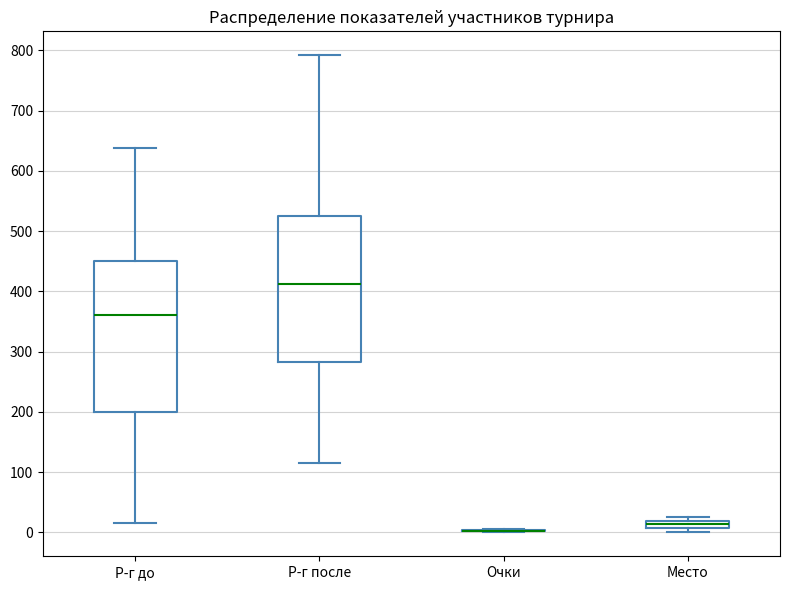

Where does the median line of the box for Р-г после sit on the y-axis? The values are not printed on the chart, so give them approximately, as read against the axis.

410